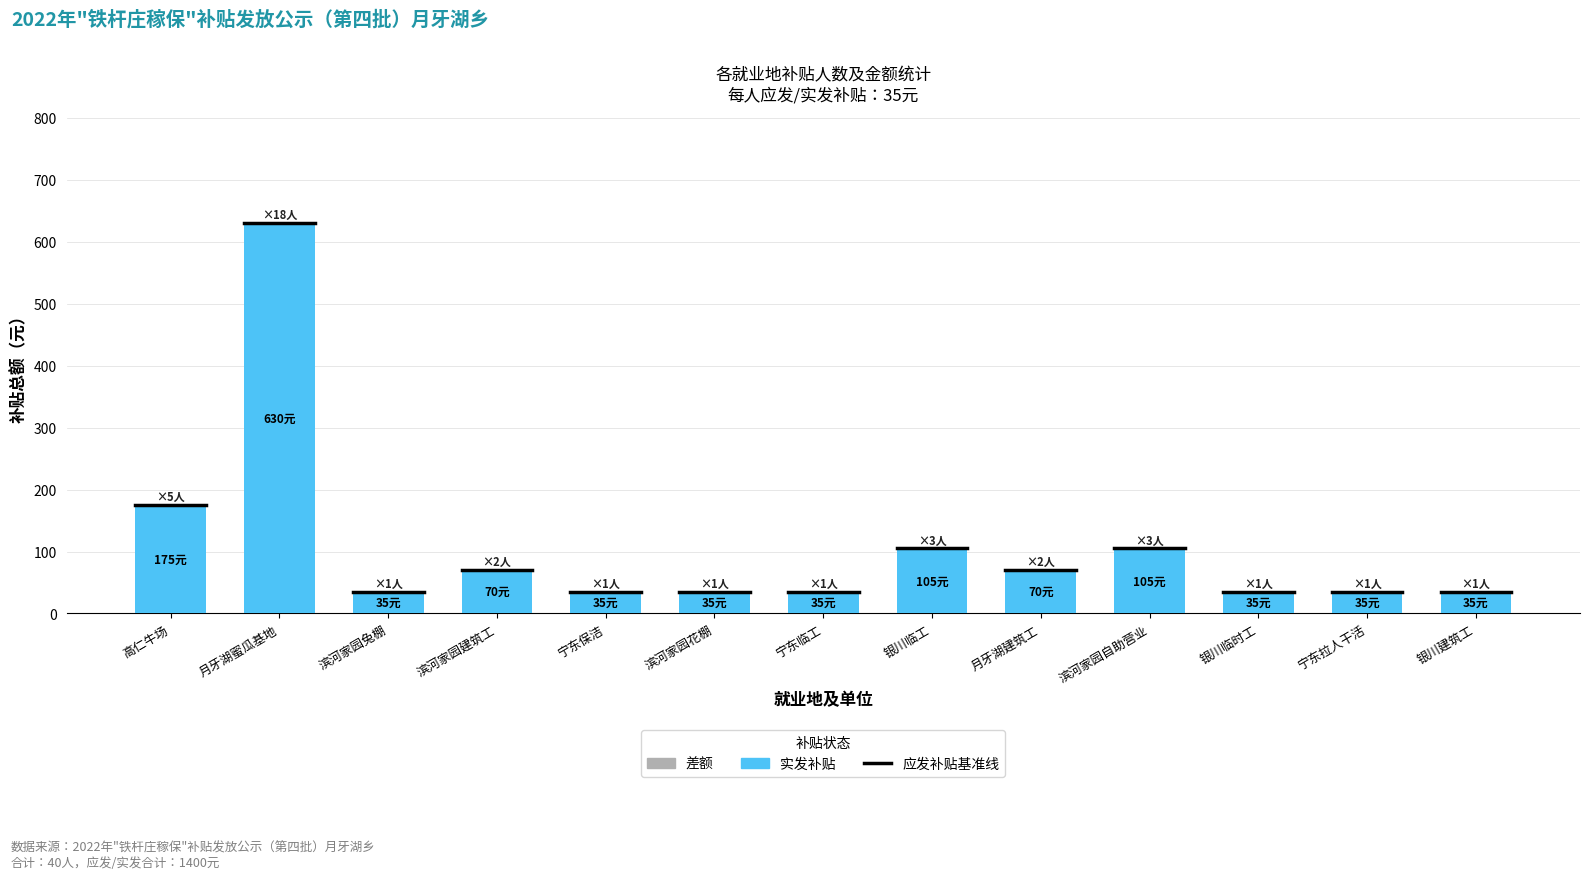

What is the change in value from 滨河家园兔棚 to 月牙湖建筑工?

+35